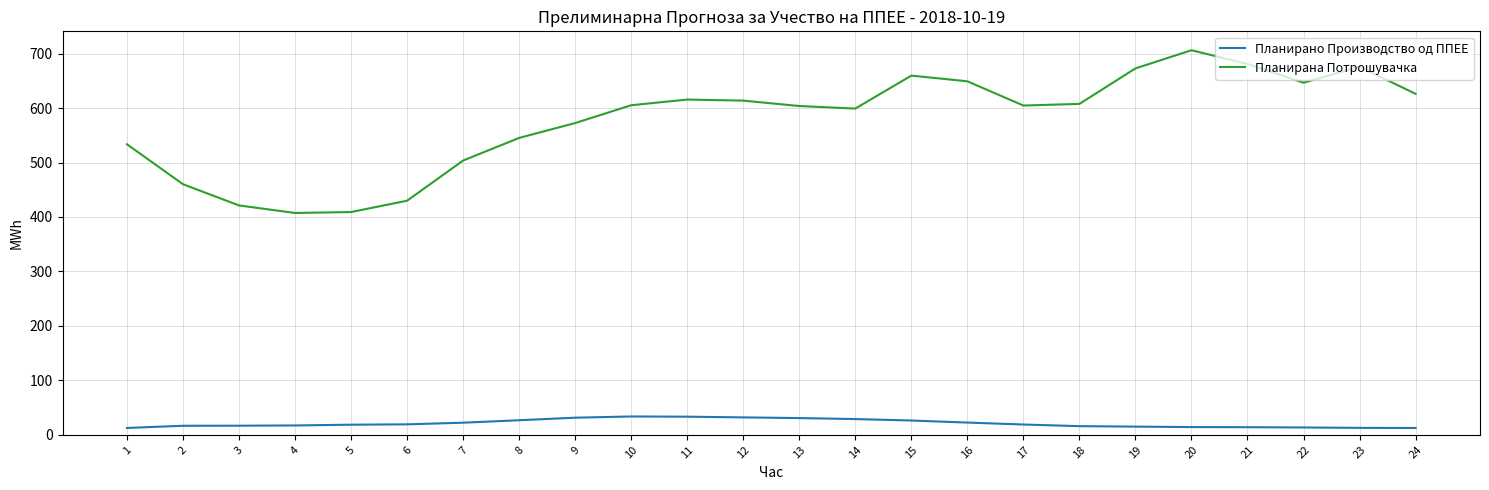

What is the difference between the highest and lowest values at 2?

443.6